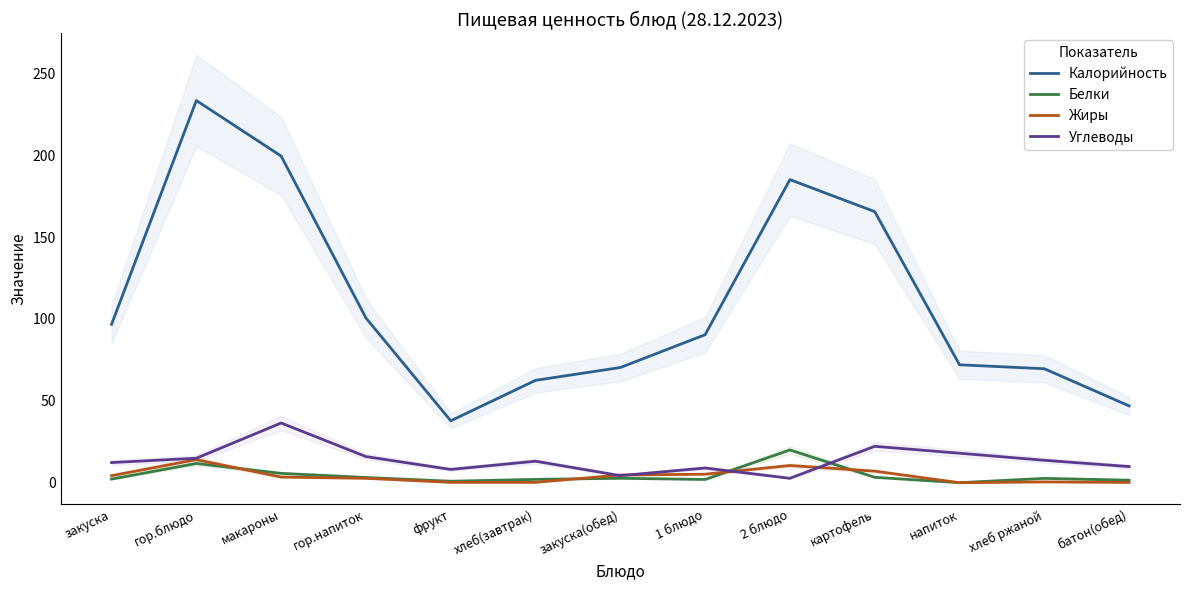

How many lines are shown in the chart?

4